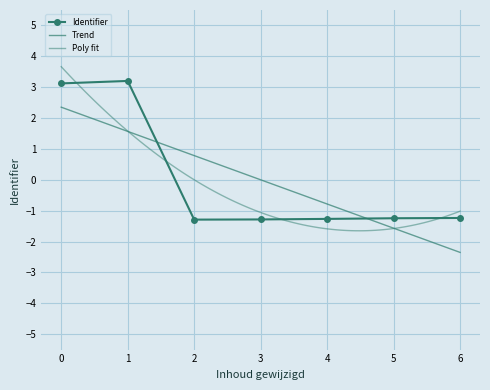

The chart shows a value of -0.4 at 4. True or false?

False